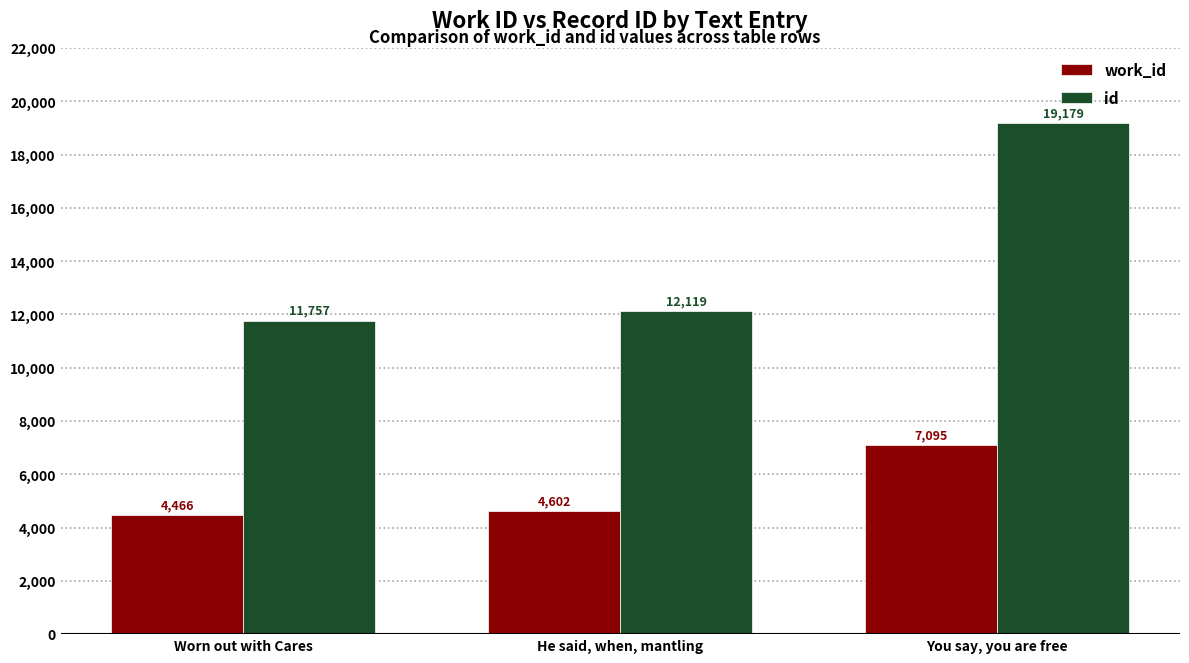

What is the value of the id bar at the 2nd from the left?

12119